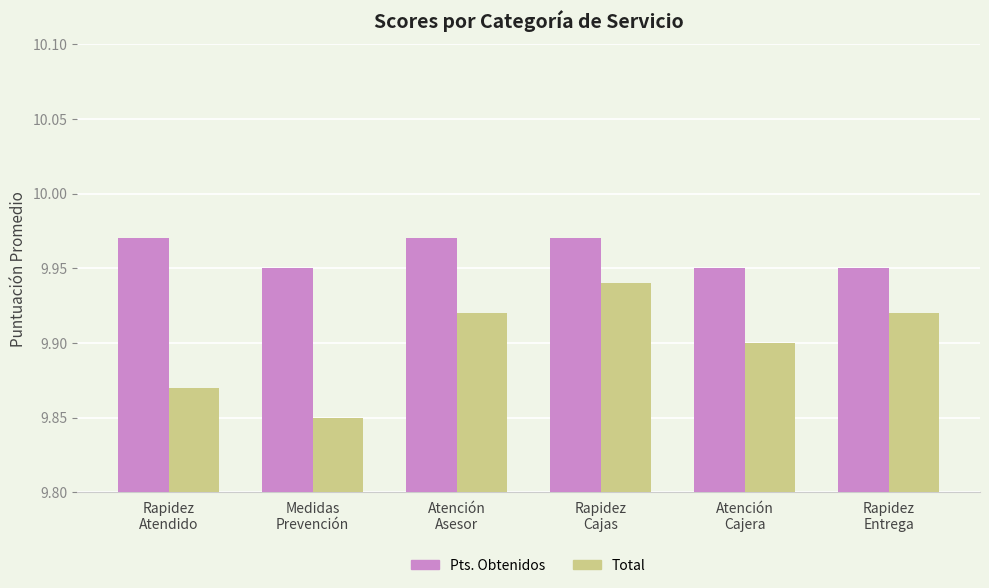

List the series in order of their peak value, highest first.

Pts. Obtenidos, Total